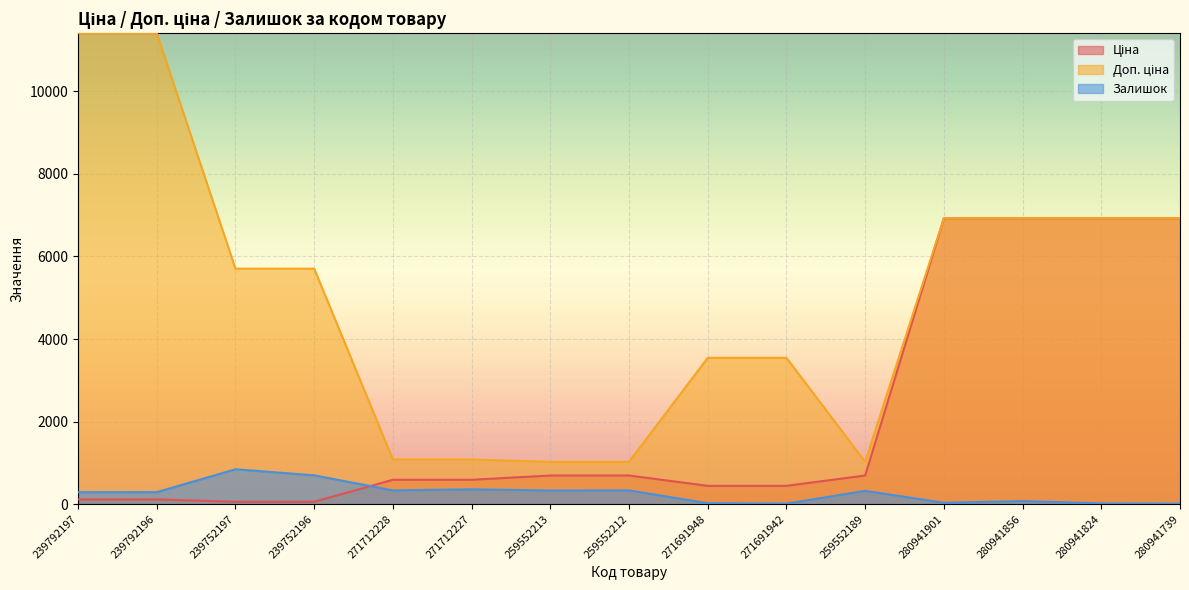

What is the maximum value for Ціна?

6925.7